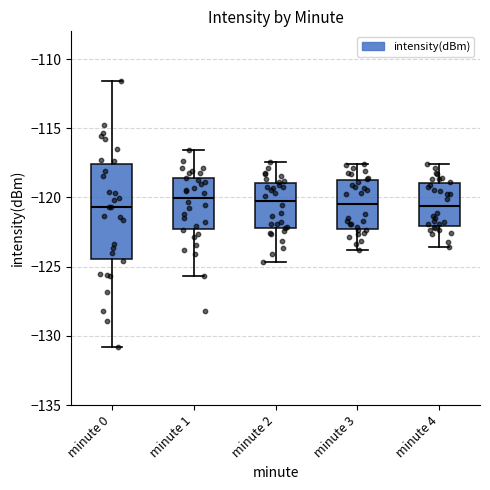

Reading left to right, transcribe this box plot: for each box, give where its median line is, the range the box spans, and where its two whiskers end, as read against the y-axis. The values are not printed on the chart, so give them approximately, as read against the axis.

minute 0: median -120.5, box -124.5 to -117.5, whiskers -131.0 to -111.5
minute 1: median -120.0, box -122.5 to -118.5, whiskers -125.5 to -116.5
minute 2: median -120.0, box -122.0 to -119.0, whiskers -124.5 to -117.5
minute 3: median -120.5, box -122.5 to -118.5, whiskers -124.0 to -117.5
minute 4: median -120.5, box -122.0 to -119.0, whiskers -123.5 to -117.5